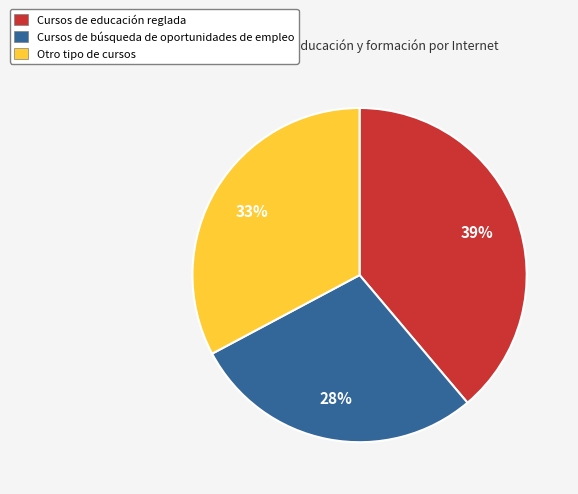

How many slices are in this pie chart?

3